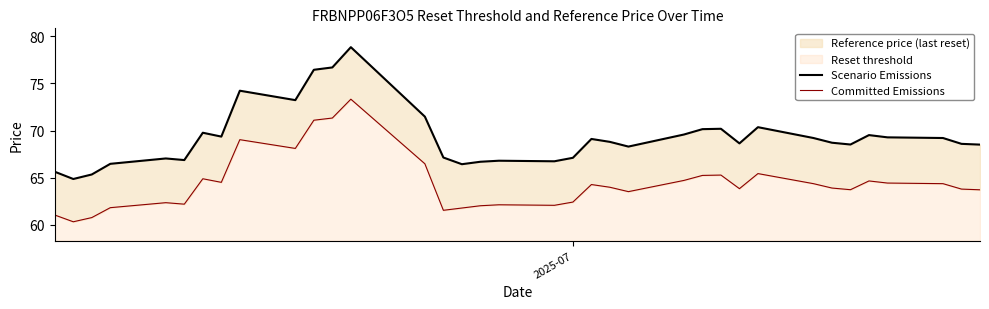

Rank the series by their average value, from highest to lowest.

Scenario Emissions, Committed Emissions